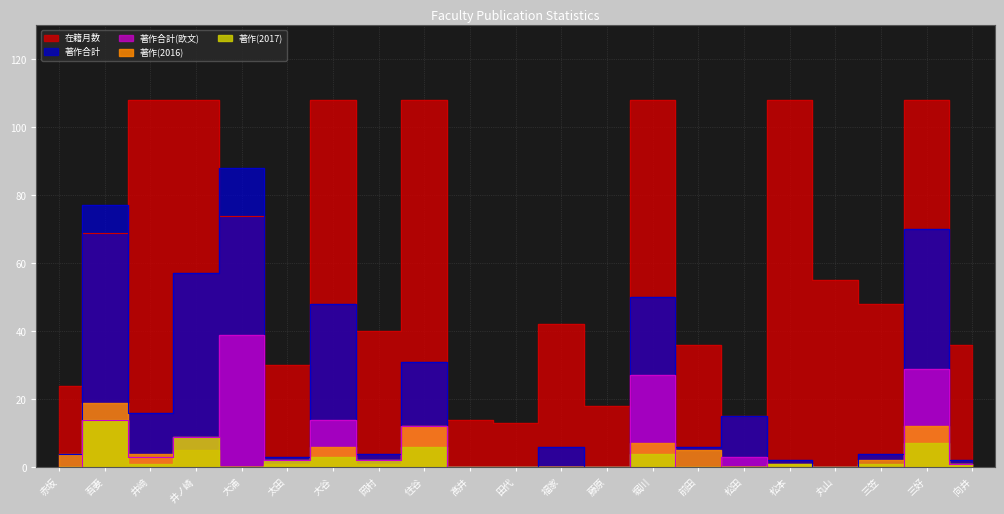

At which category is the sum across all series the highest?

三好